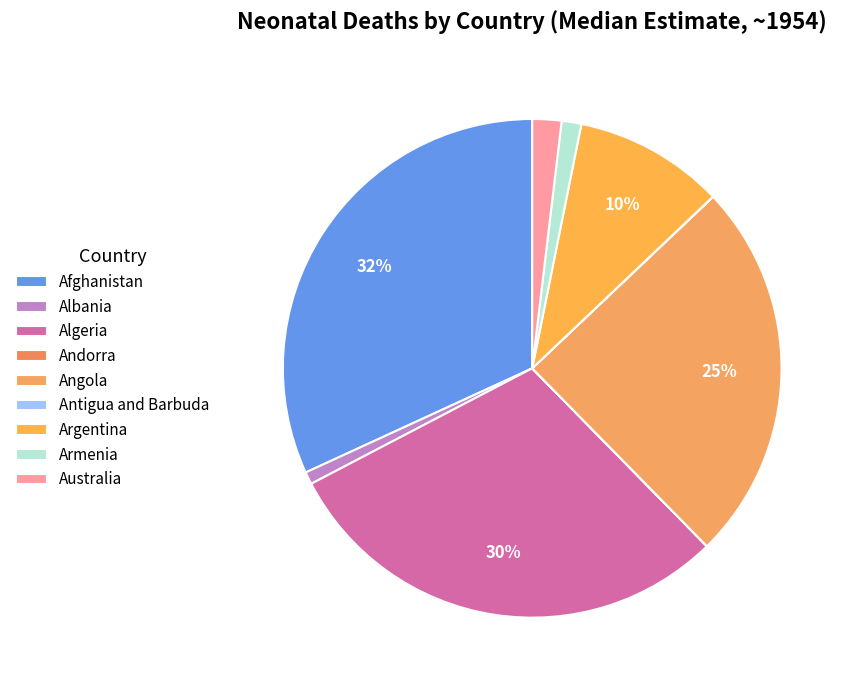

Count the number of slices in the pie.

9